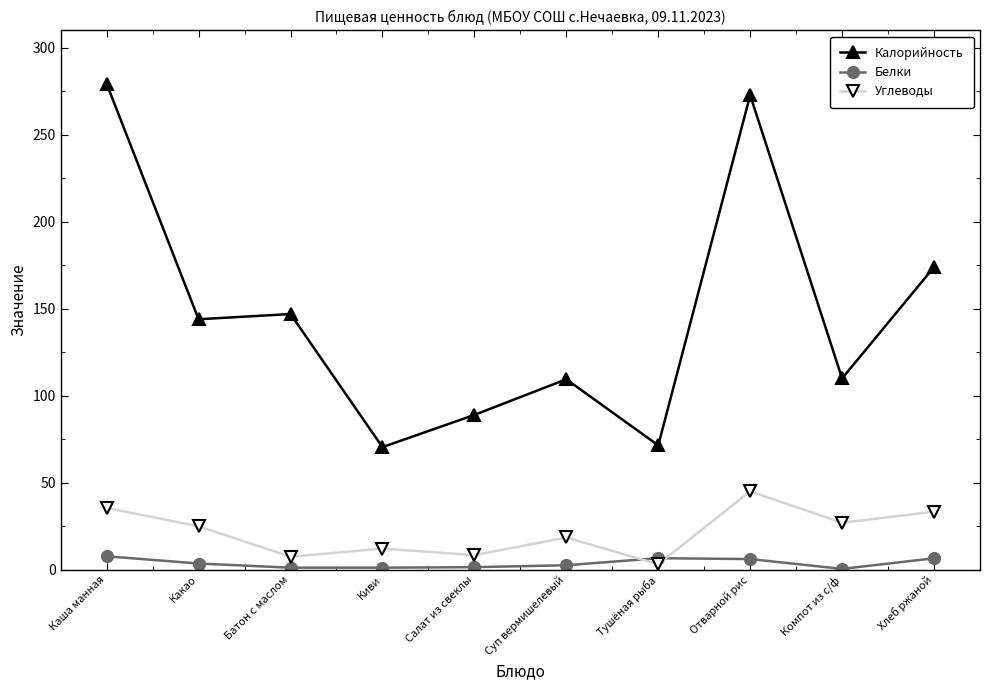

At Компот из с/ф, list the series in order from smallest to largest.

Белки, Углеводы, Калорийность